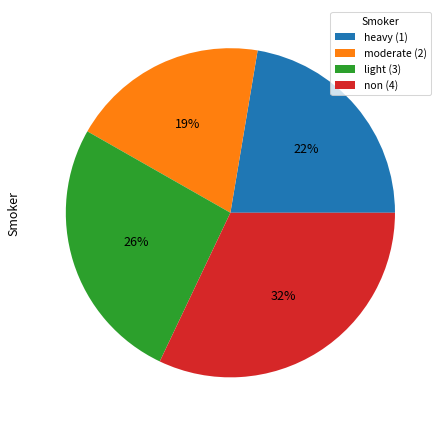

To the nearest percent, what portion does non (4) represent?

32%